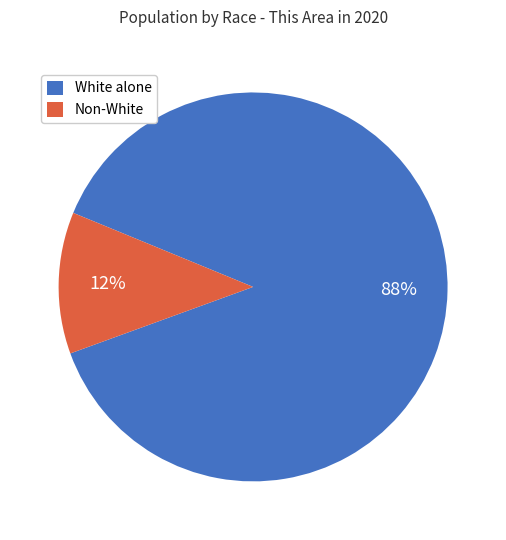

Count the number of slices in the pie.

2